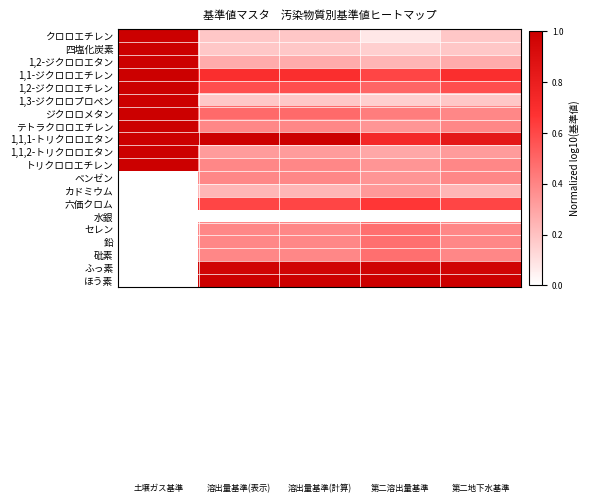

Reading right to left, transcribe all the data shown in this chart.

クロロエチレン: 0.2	0.1	0.2	0.2	1.0
四塩化炭素: 0.2	0.2	0.2	0.2	1.0
1,2-ジクロロエタン: 0.3	0.2	0.3	0.3	1.0
1,1-ジクロロエチレン: 0.7	0.6	0.7	0.7	1.0
1,2-ジクロロエチレン: 0.6	0.5	0.6	0.6	1.0
1,3-ジクロロプロペン: 0.2	0.2	0.2	0.2	1.0
ジクロロメタン: 0.4	0.4	0.5	0.5	1.0
テトラクロロエチレン: 0.4	0.3	0.4	0.4	1.0
1,1,1-トリクロロエタン: 0.8	0.7	1.0	1.0	1.0
1,1,2-トリクロロエタン: 0.3	0.3	0.3	0.3	1.0
トリクロロエチレン: 0.4	0.3	0.4	0.4	1.0
ベンゼン: 0.4	0.3	0.4	0.4	0.0
カドミウム: 0.2	0.3	0.2	0.2	0.0
六価クロム: 0.6	0.7	0.6	0.6	0.0
水銀: 0.0	0.0	0.0	0.0	0.0
セレン: 0.4	0.5	0.4	0.4	0.0
鉛: 0.4	0.5	0.4	0.4	0.0
砒素: 0.4	0.5	0.4	0.4	0.0
ふっ素: 1.0	1.0	1.0	1.0	0.0
ほう素: 1.0	1.0	1.0	1.0	0.0